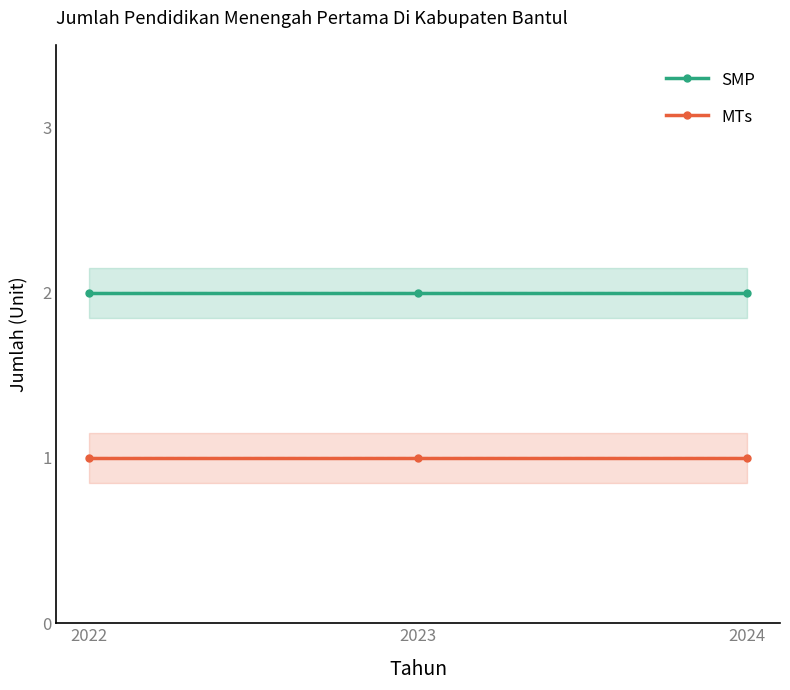

Which label corresponds to the largest value in the chart?

2022